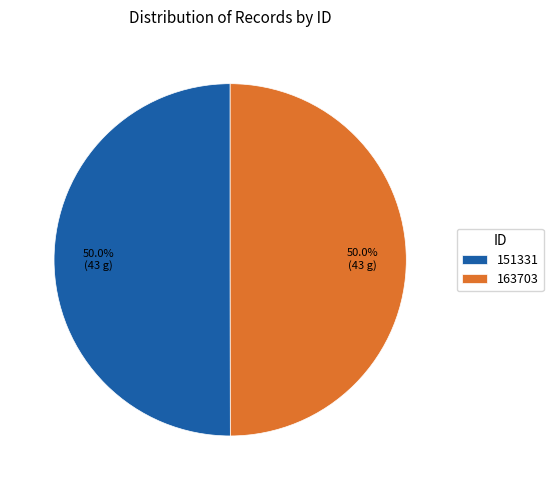

What percentage is NOT represented by 163703?

50.0%